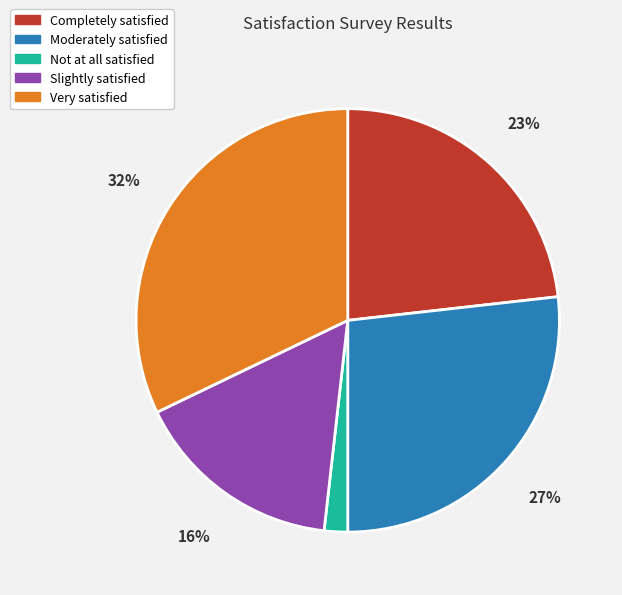

Does any single category account for the majority?

No